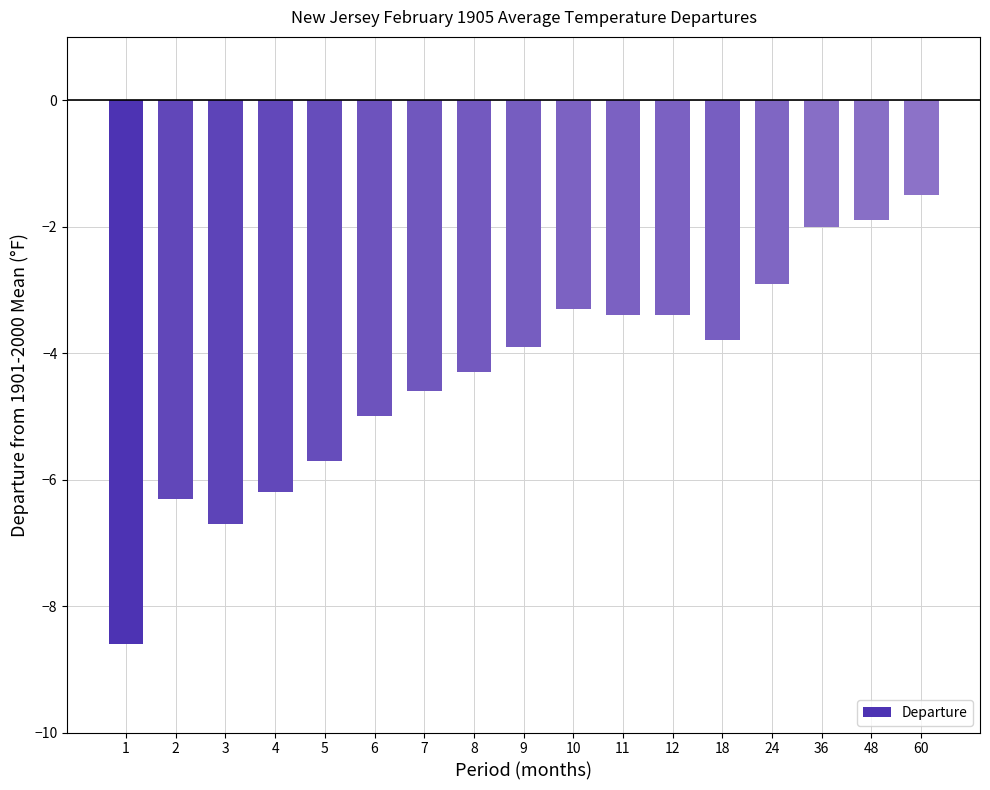

What is the sum of the values at 36 and 11?

-5.4